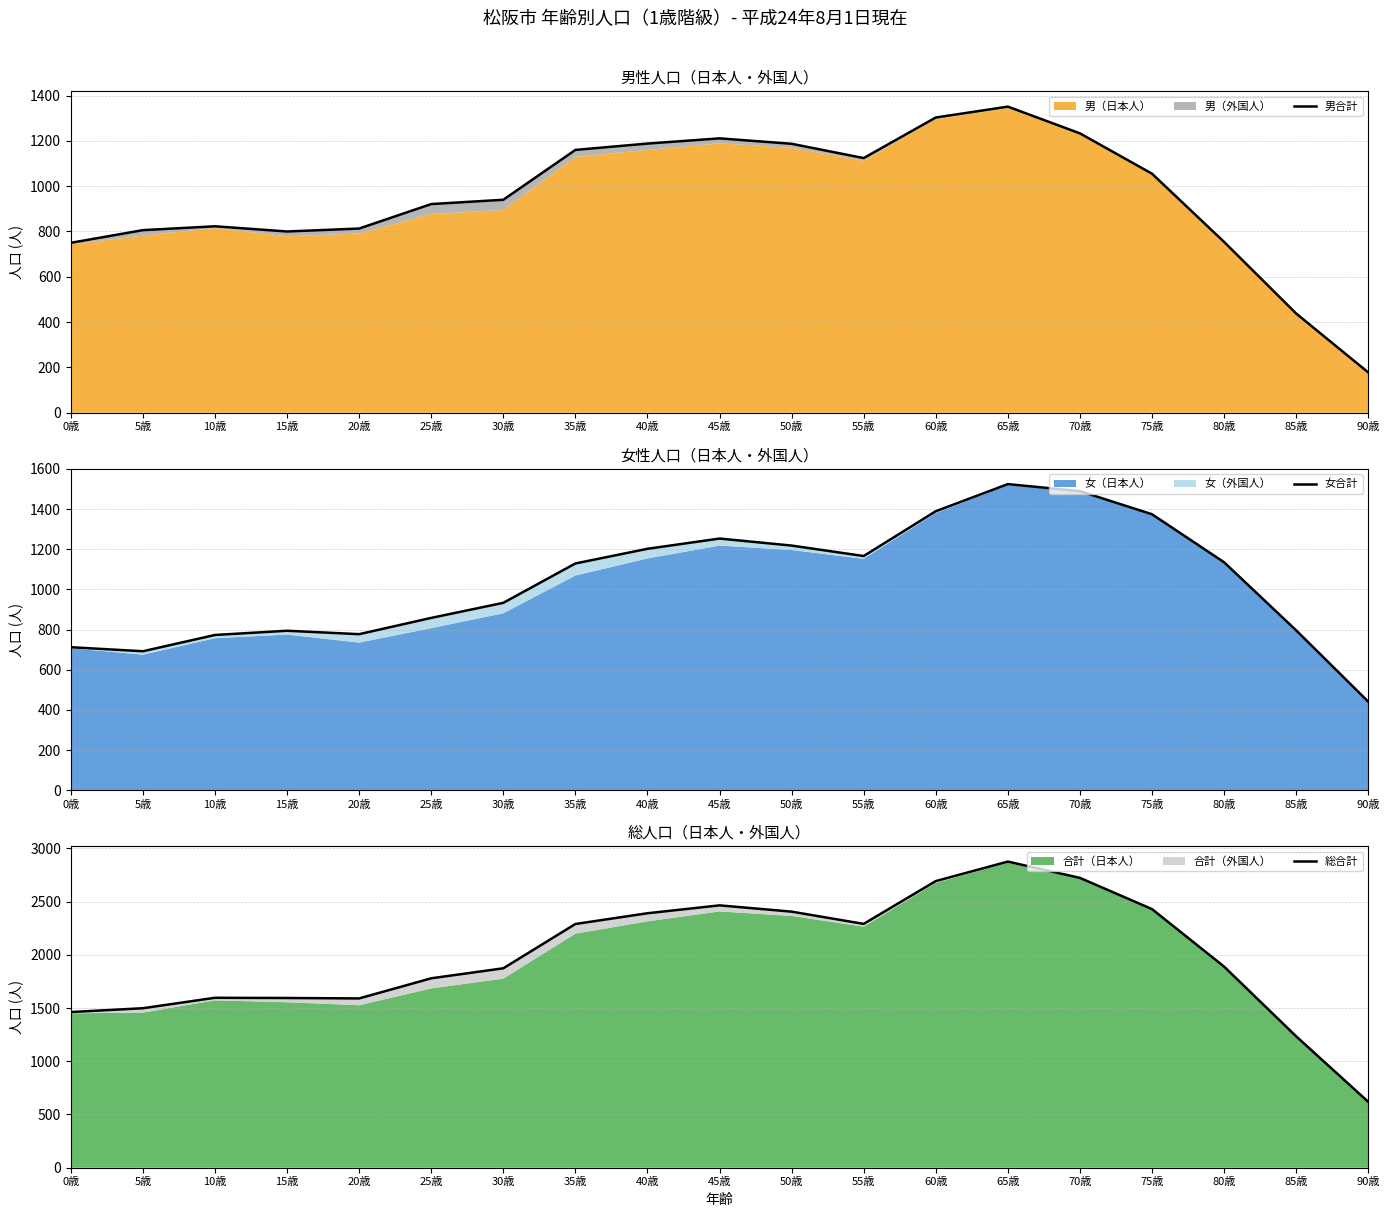

Rank the categories by 総合計 value from highest to lowest.

65歳, 70歳, 60歳, 45歳, 75歳, 50歳, 40歳, 55歳, 35歳, 80歳, 30歳, 25歳, 10歳, 15歳, 20歳, 5歳, 0歳, 85歳, 90歳